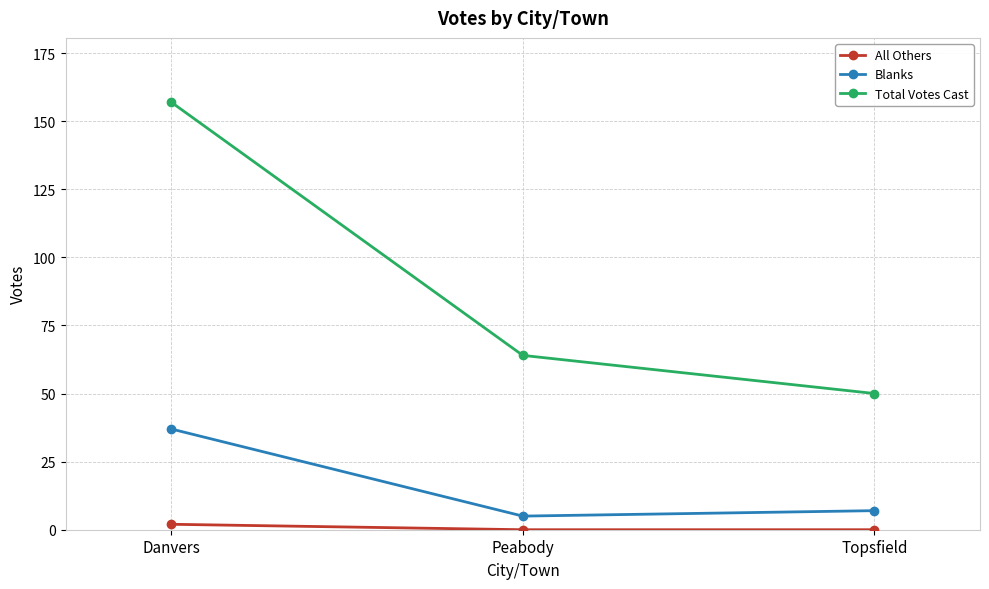

What is the label of the 1st point from the right?

Topsfield